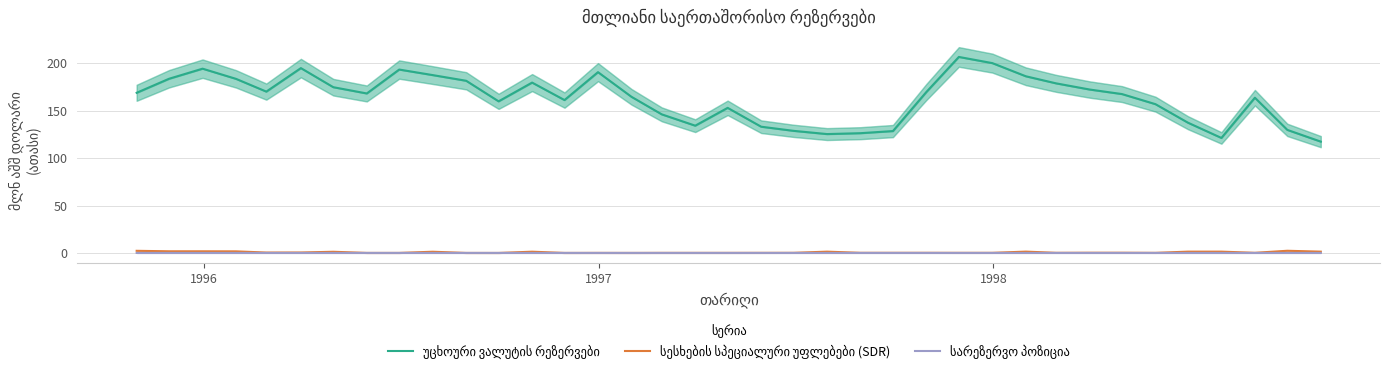

Count the number of categories in the chart.

37